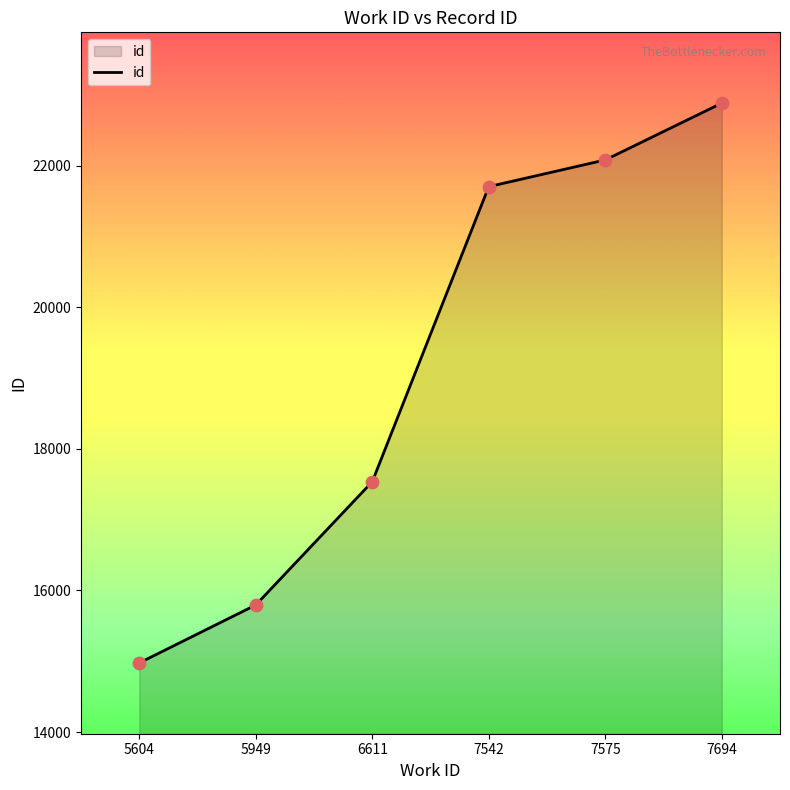

Approximately how many times larger is the value at 6611 compared to 7542?

0.8